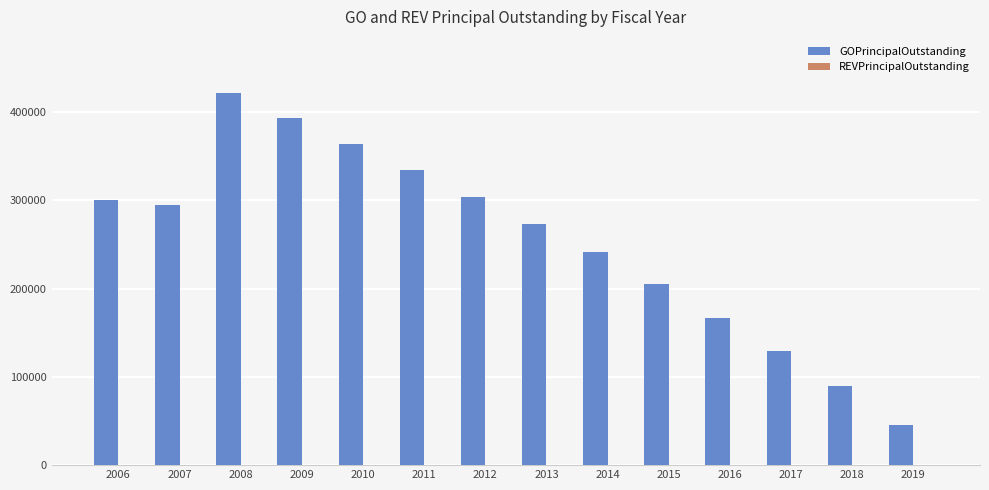

Reading left to right, list all the values displayed in this chart.

2006=300000	2007=295000	2008=422000	2009=393000	2010=364000	2011=334000	2012=304000	2013=273000	2014=242000	2015=205000	2016=167000	2017=129000	2018=90000	2019=45000